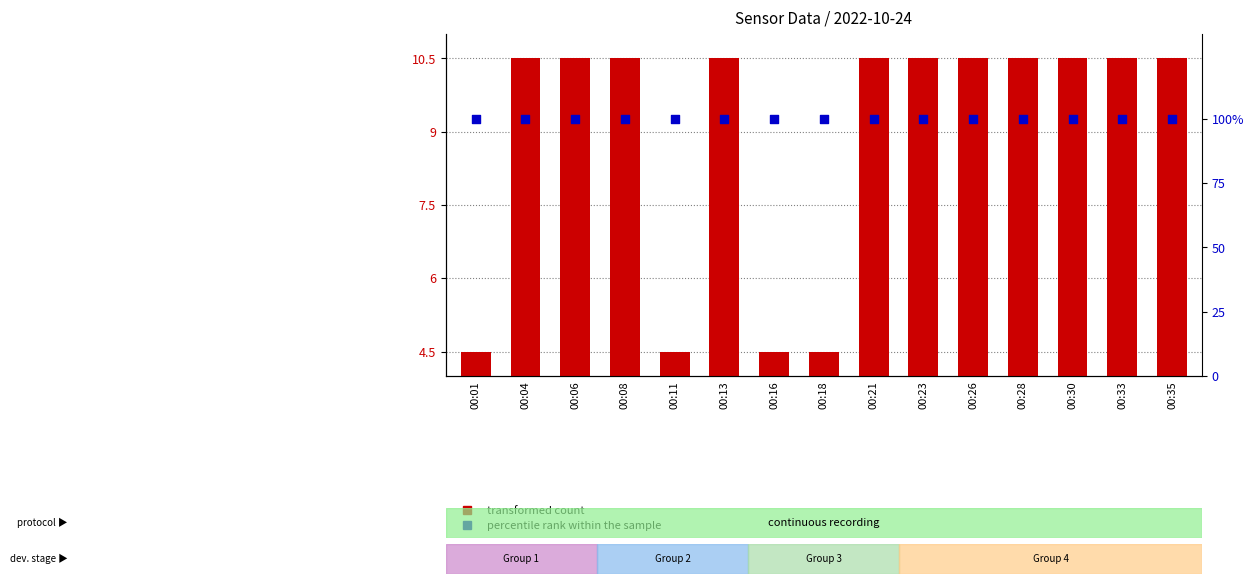

At which category is the sum across all series the highest?

00:04